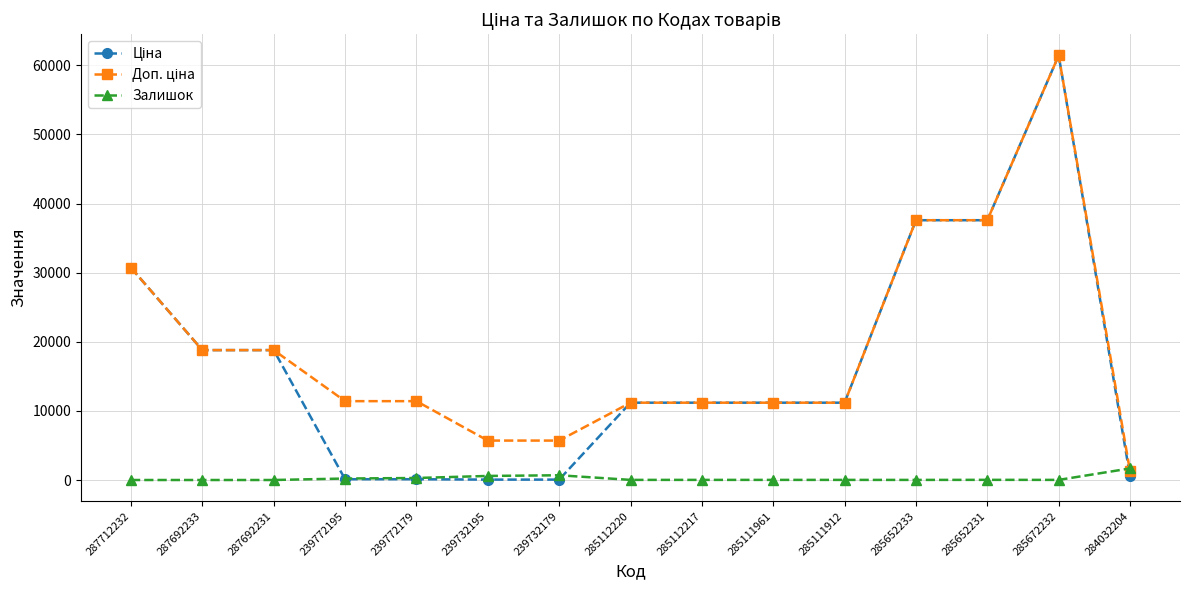

What is the highest value of the Залишок series?

1674.0